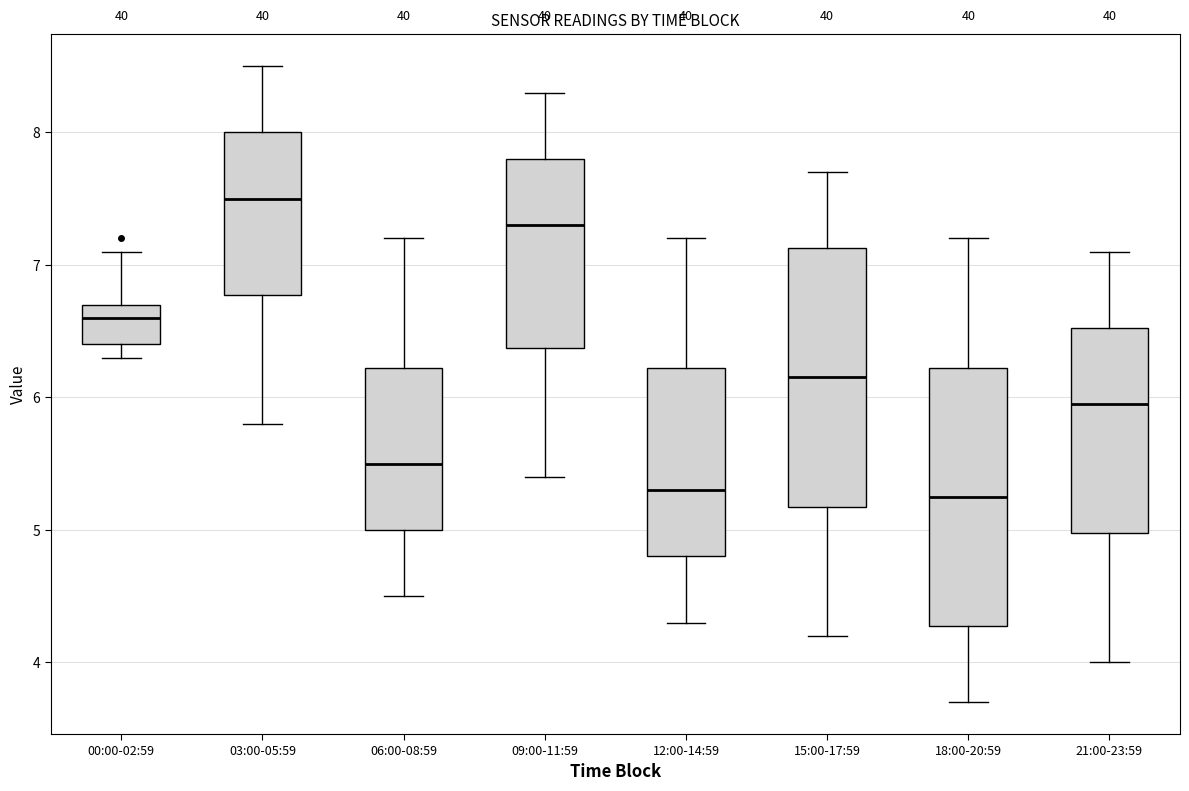

Reading left to right, read every box against the y-axis: the position of its median line, the range the box covers, and the ends of its whiskers. The values are not printed on the chart, so give them approximately, as read against the axis.

00:00-02:59: median 6.6, box 6.4 to 6.7, whiskers 6.3 to 7.1
03:00-05:59: median 7.5, box 6.8 to 8.0, whiskers 5.8 to 8.5
06:00-08:59: median 5.5, box 5.0 to 6.2, whiskers 4.5 to 7.2
09:00-11:59: median 7.3, box 6.4 to 7.8, whiskers 5.4 to 8.3
12:00-14:59: median 5.3, box 4.8 to 6.2, whiskers 4.3 to 7.2
15:00-17:59: median 6.2, box 5.2 to 7.1, whiskers 4.2 to 7.7
18:00-20:59: median 5.3, box 4.3 to 6.2, whiskers 3.7 to 7.2
21:00-23:59: median 6.0, box 5.0 to 6.5, whiskers 4.0 to 7.1